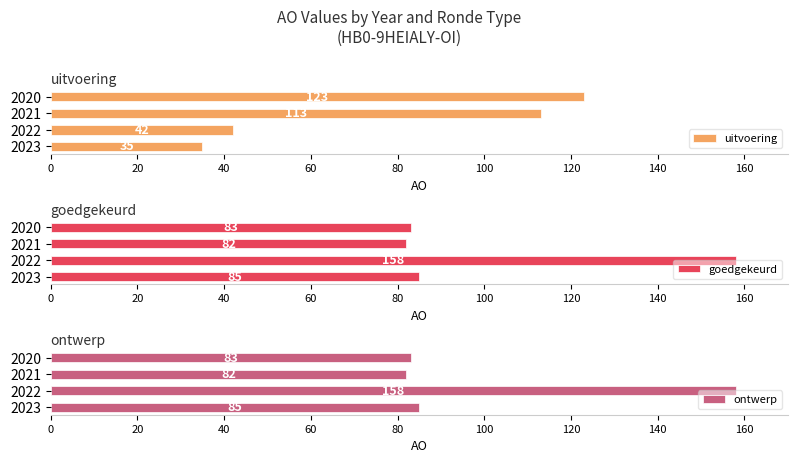

Reading left to right, transcribe all the data shown in this chart.

uitvoering: 35	42	113	123
goedgekeurd: 85	158	82	83
ontwerp: 85	158	82	83